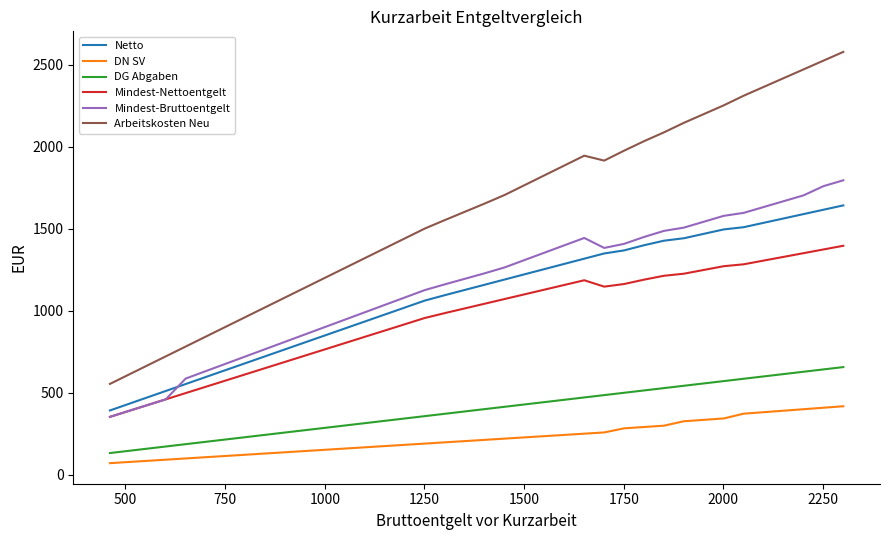

What is the difference between the second highest and second lowest values in the DN SV series?

332.1